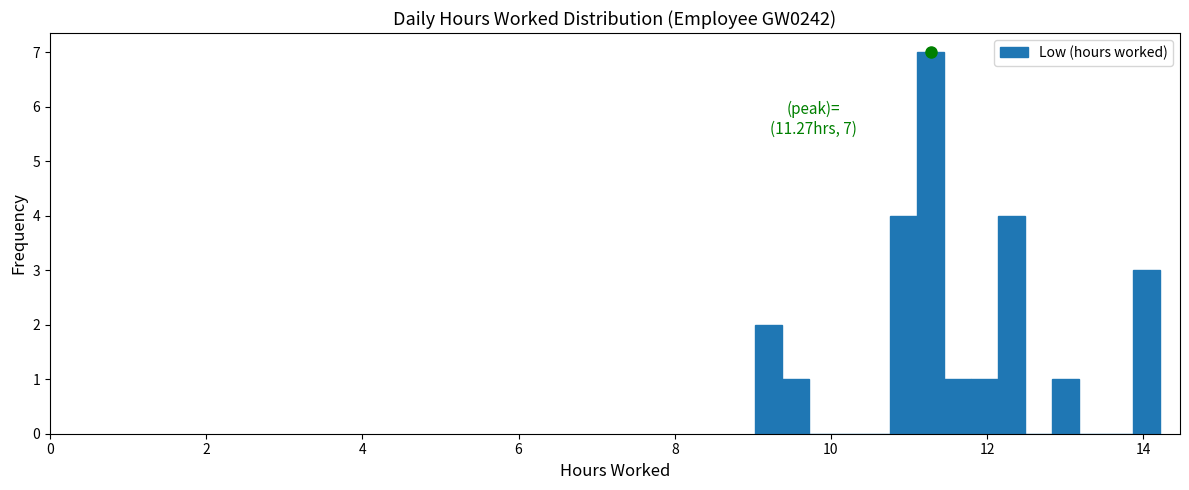

Around what value on the x-axis is the tallest bar? Give the approximate position of its centre, as read against the axis.

11.2